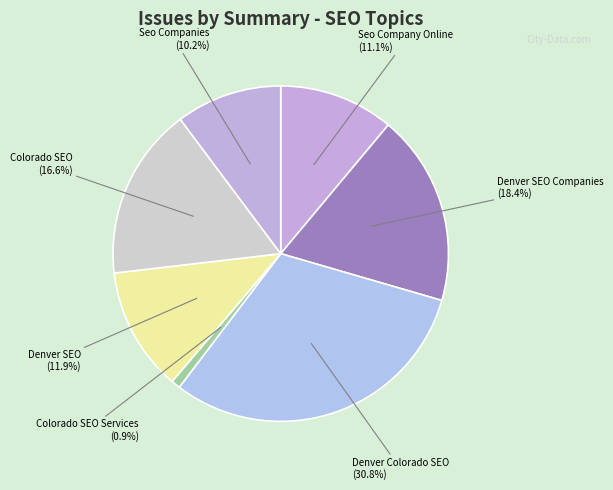

What is the smallest slice in the pie chart?

Colorado SEO Services (0.9%)